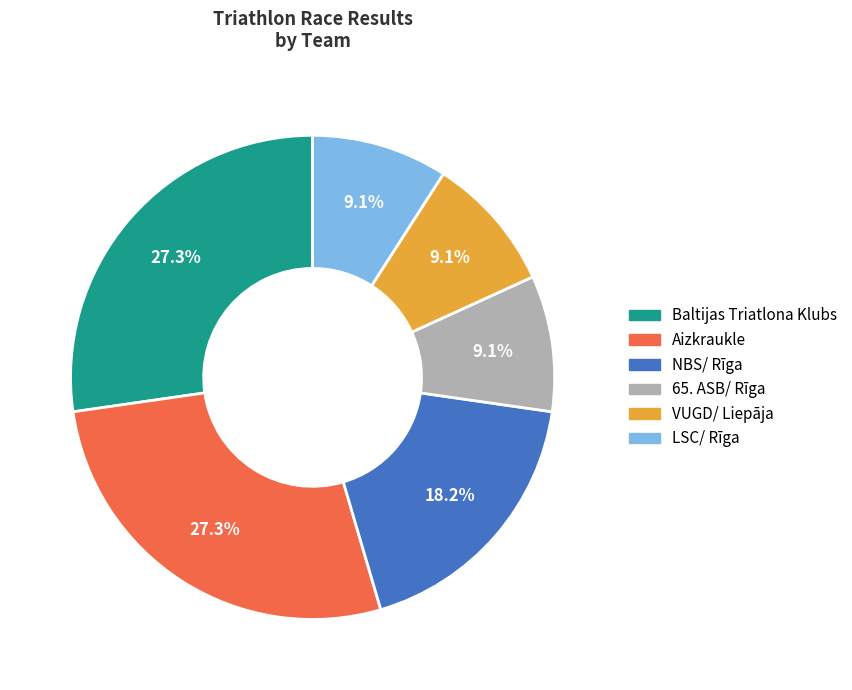

What is the ratio of the value at 65. ASB/ Rīga to the value at NBS/ Rīga?

0.5